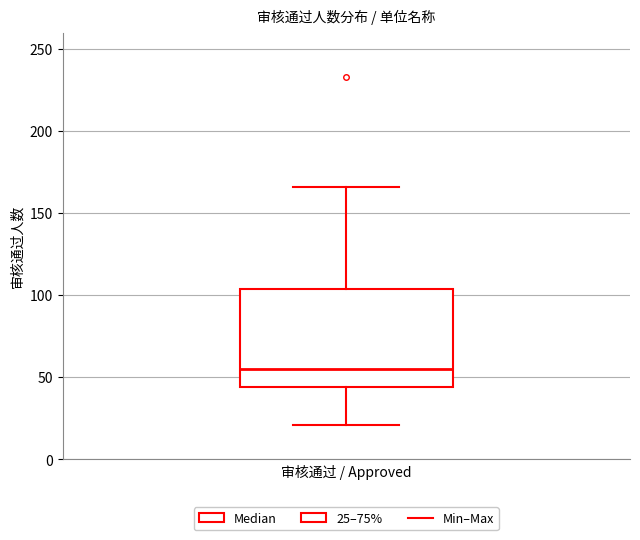

Read this box plot against the y-axis: the position of the median line, the range covered by the box, and the ends of both whiskers. The values are not printed on the chart, so give them approximately, as read against the axis.

median 55, box 45 to 105, whiskers 20 to 165